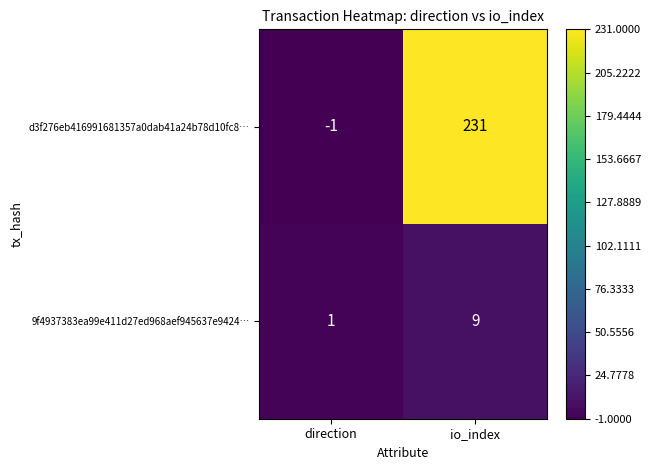

Rank the series at direction from highest to lowest value.

9f4937383ea99e411d27ed968aef945637e9424…, d3f276eb416991681357a0dab41a24b78d10fc8…